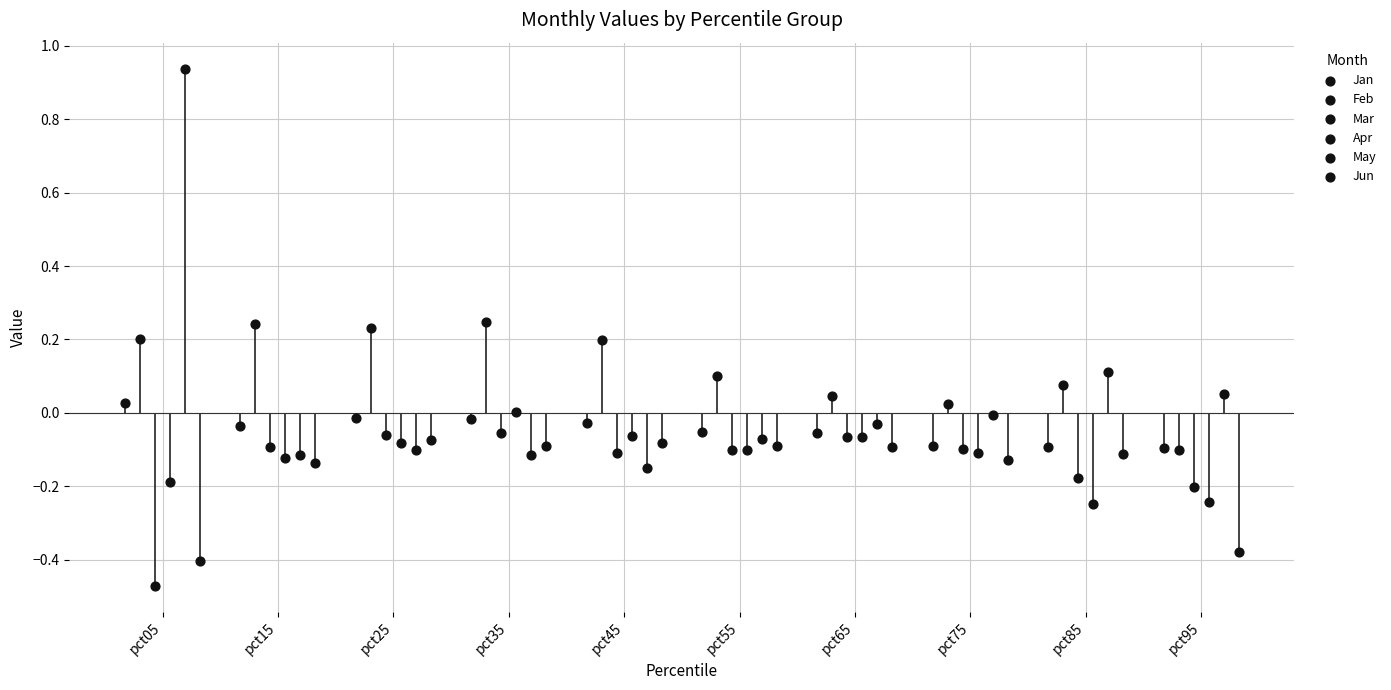

Which series has the widest spread of Y values?

May